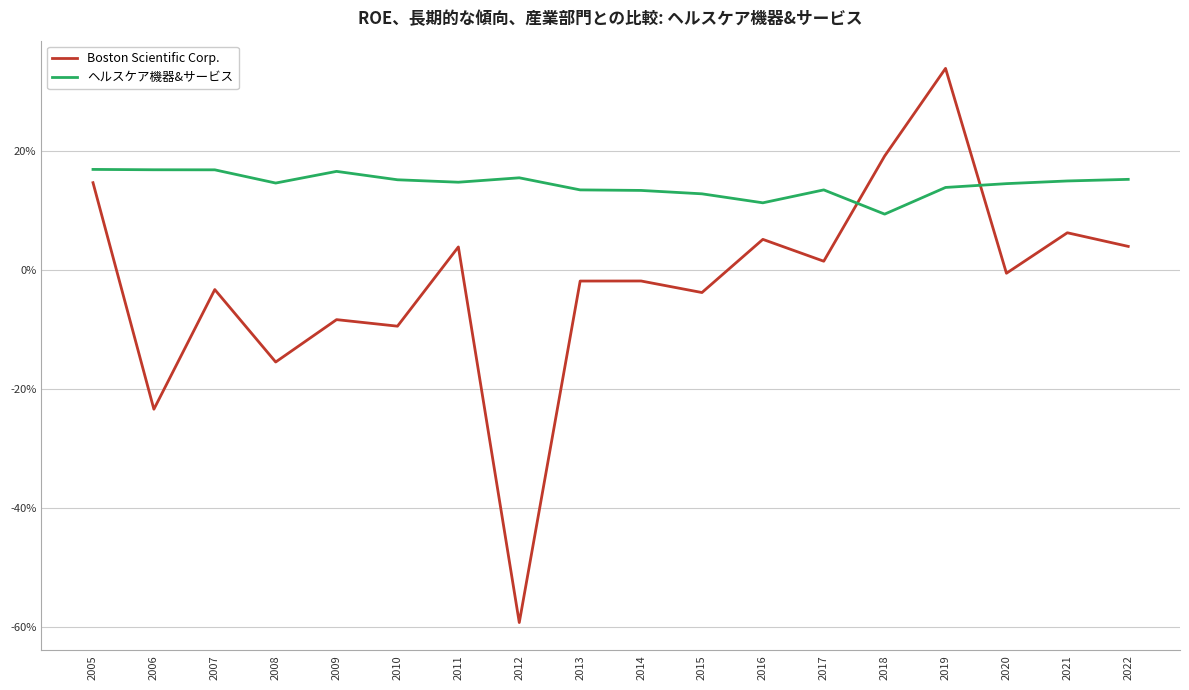

How many intersections are there between ヘルスケア機器&サービス and Boston Scientific Corp.?

2